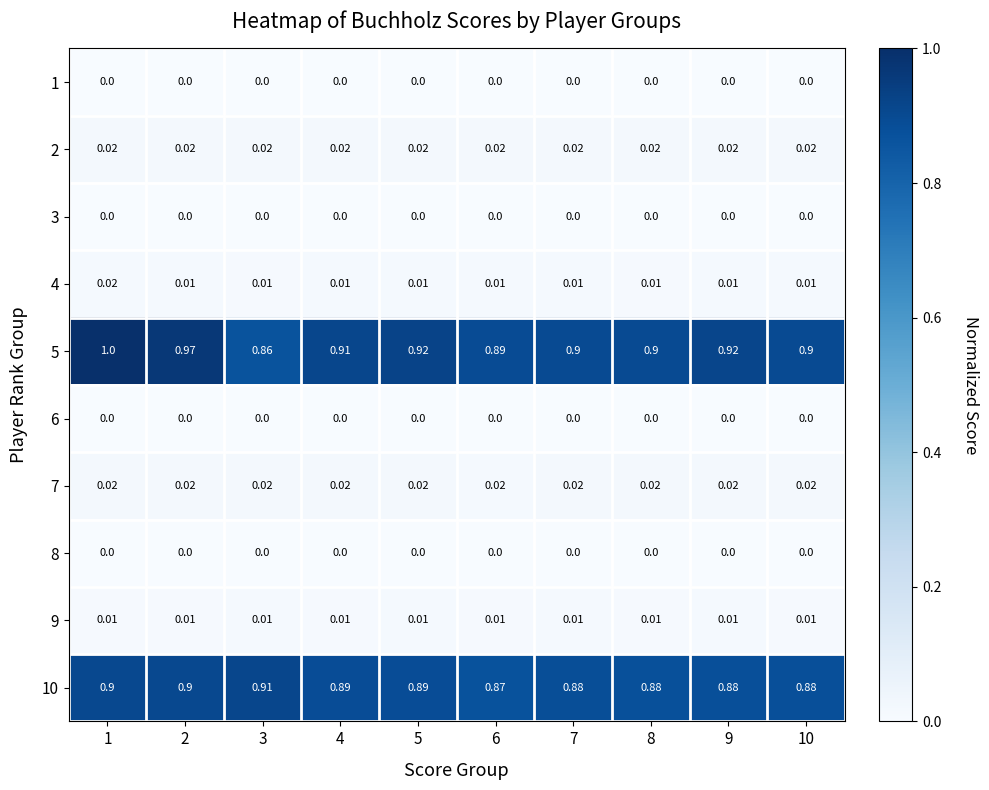

Is the value of 5 at 6 greater than the value of 8 at 1?

Yes